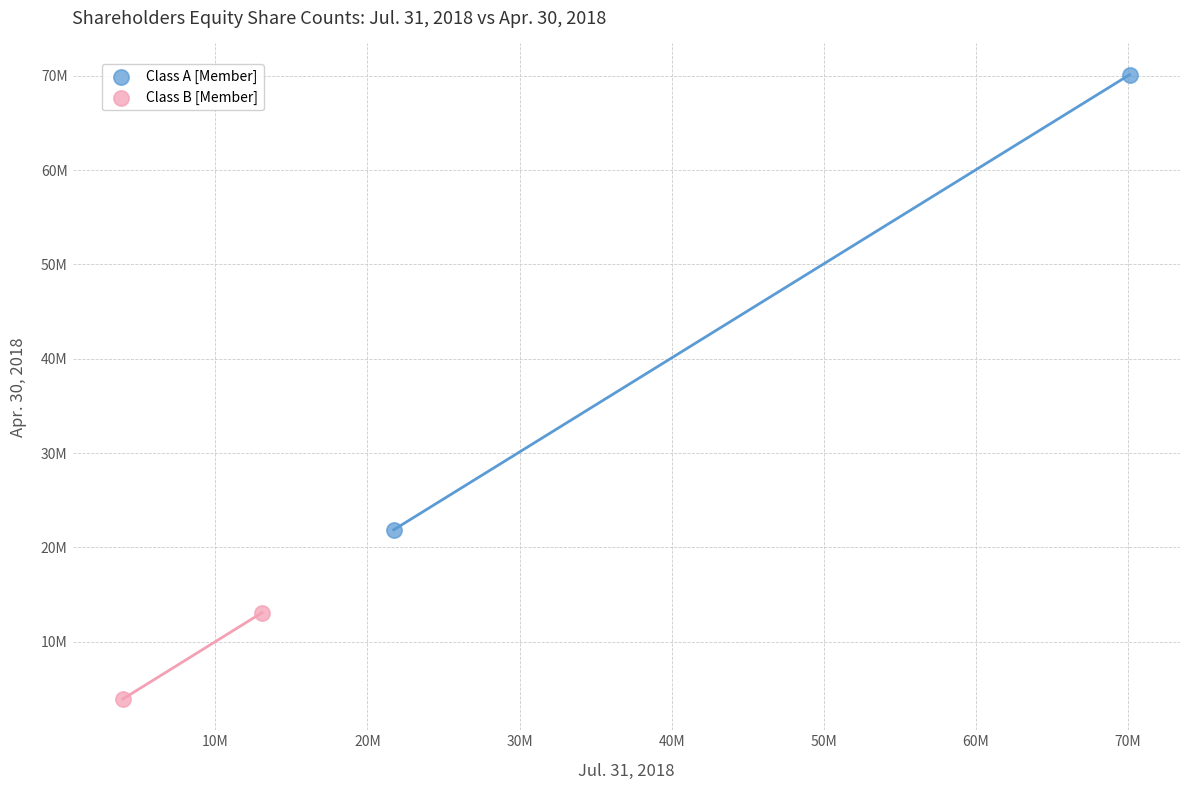

Which series contains the lowest Y value?

Class B [Member]